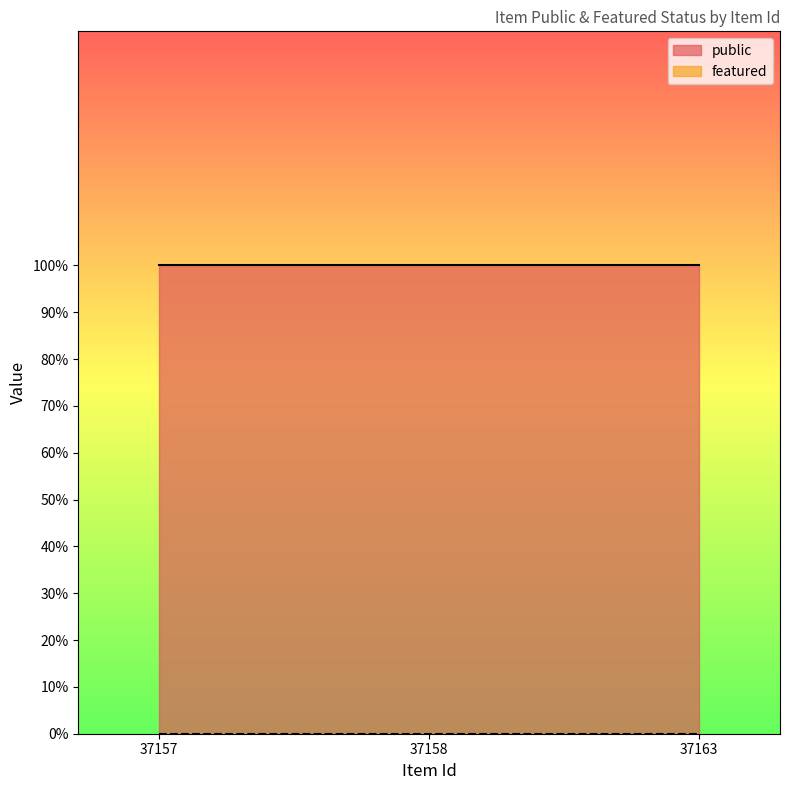

What is the total value across all series at 37163?

1